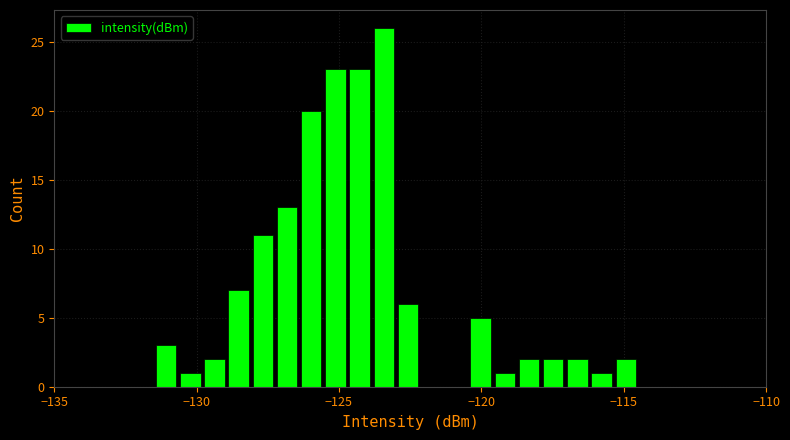

Around what value on the x-axis is the tallest bar? Give the approximate position of its centre, as read against the axis.

-123.5